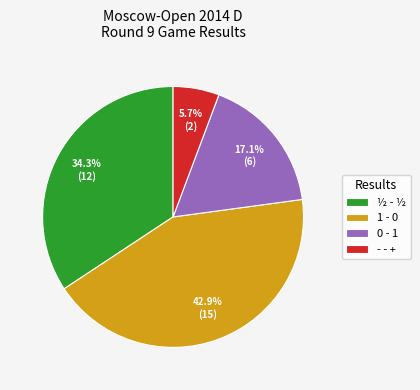

Is there a majority slice in this chart?

No